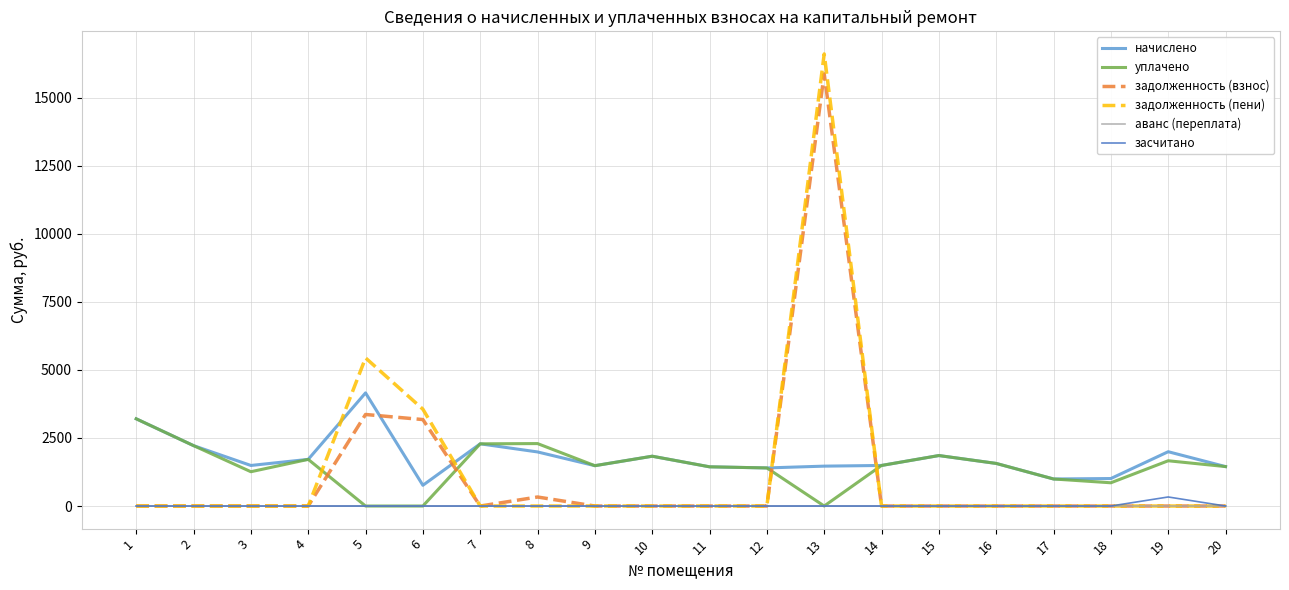

At which category is the sum across all series the highest?

13